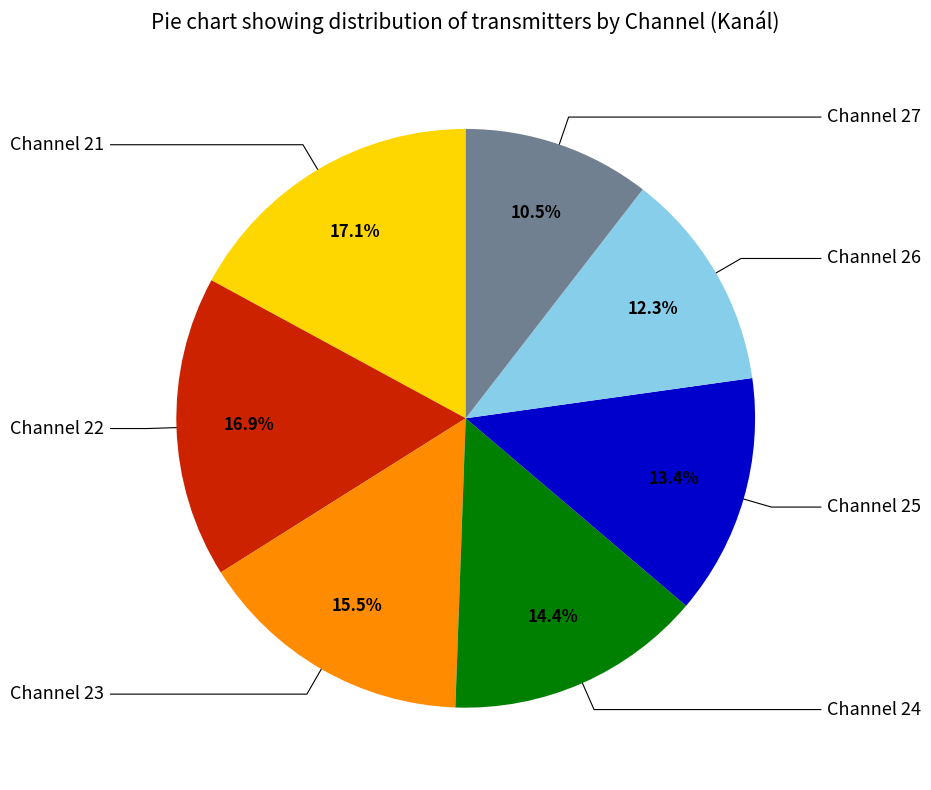

Does any single category account for the majority?

No